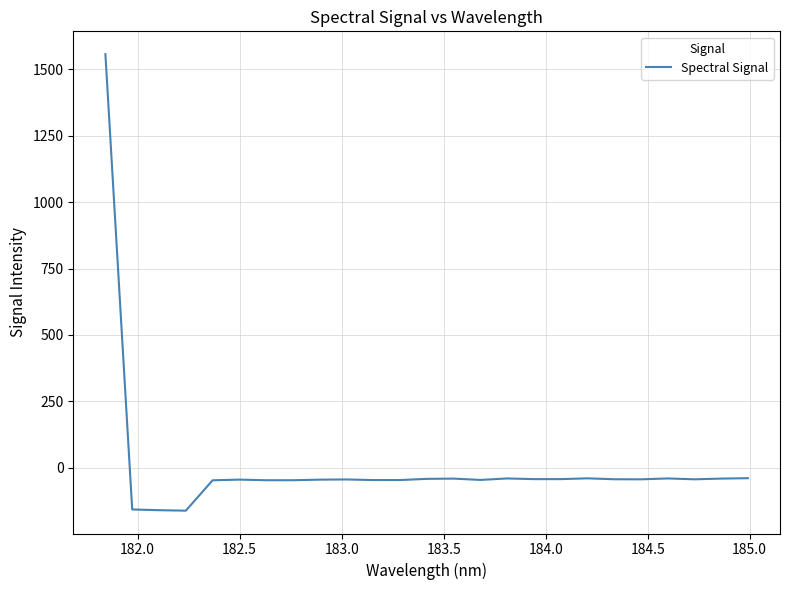

What is the greatest value displayed?

1557.8